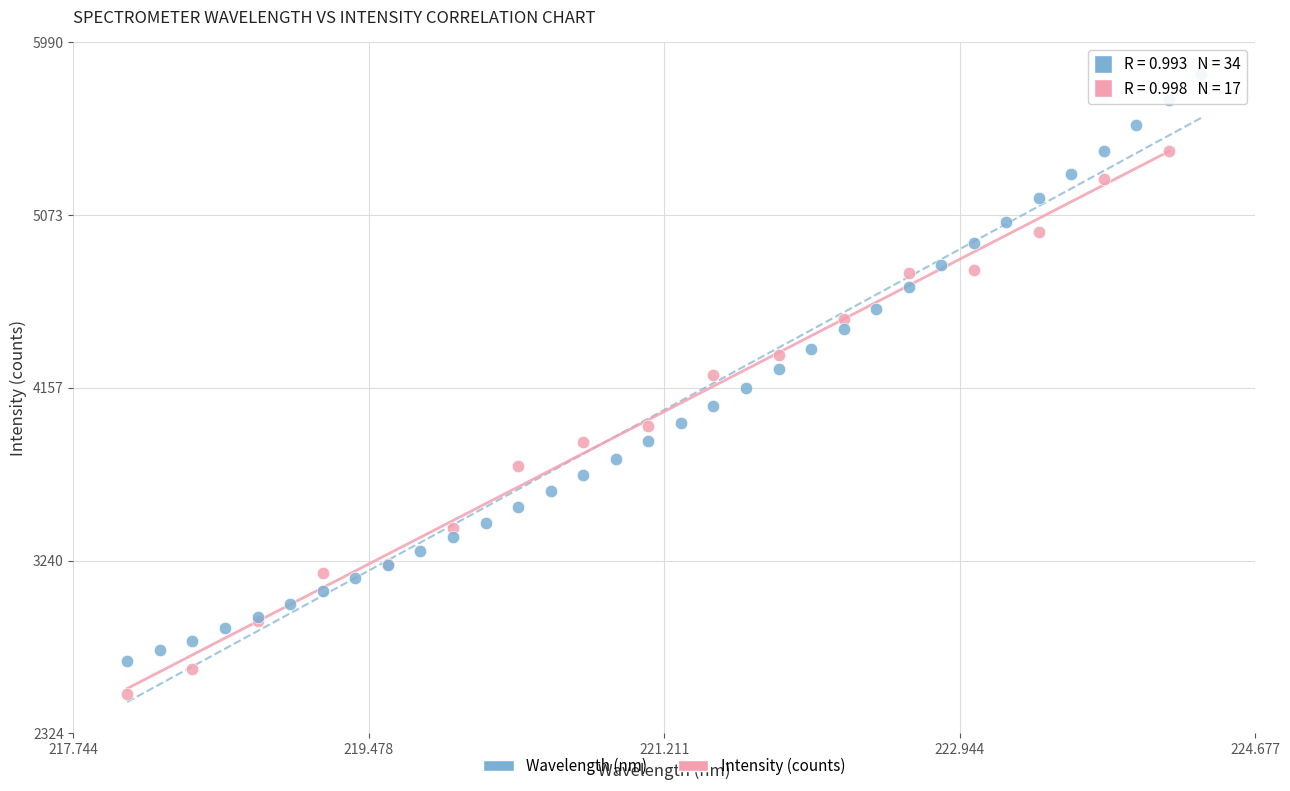

Which series has the largest Y range (max minus min)?

Wavelength (nm)